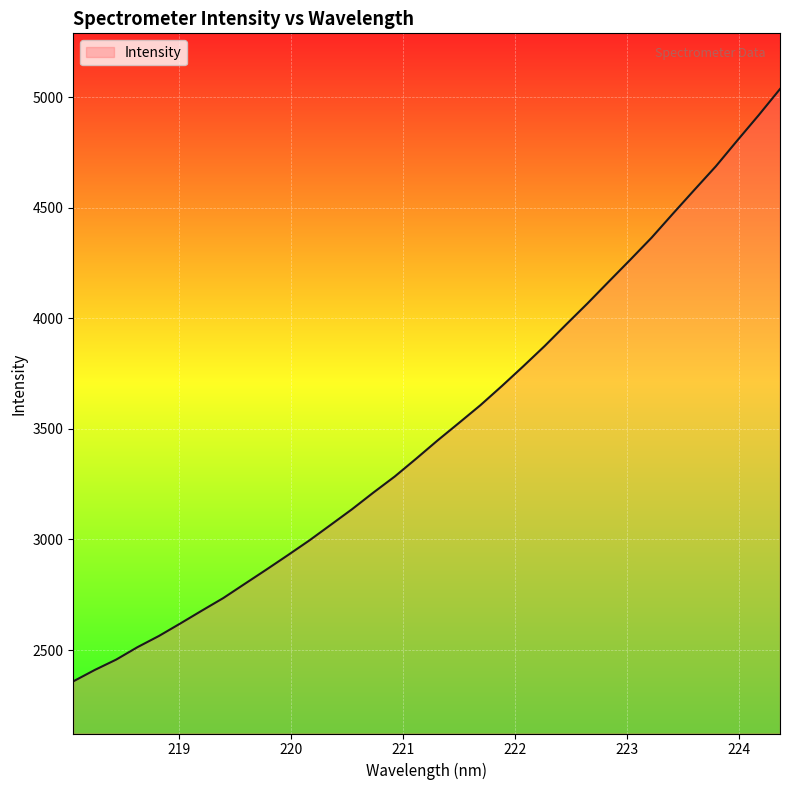

What is the minimum value shown in the chart?

2358.4